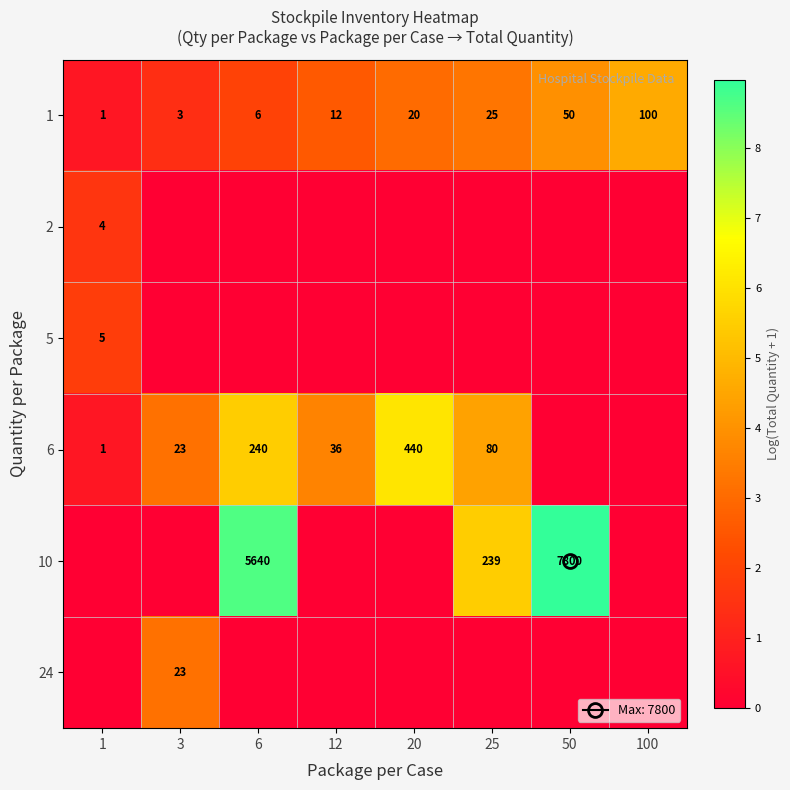

Which series has the widest spread of values?

10